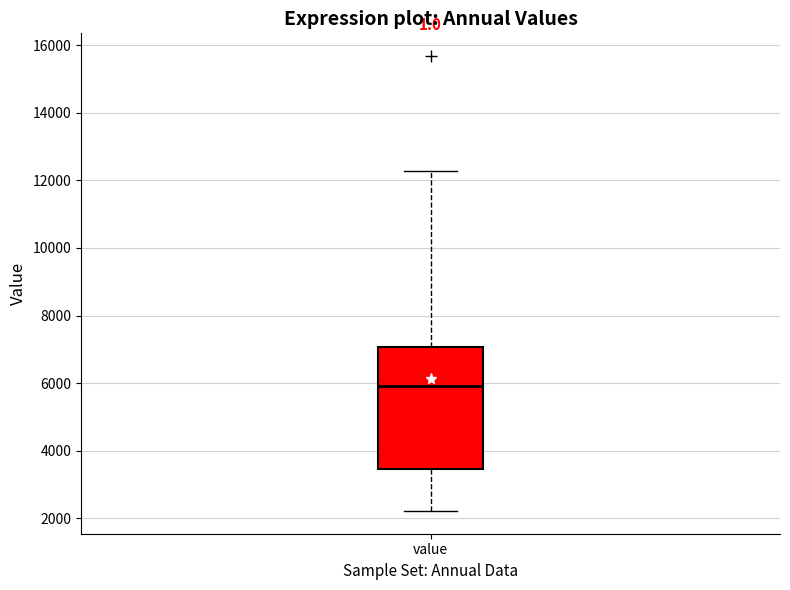

Transcribe this box plot: give where the median line is, the range the box spans, and where the two whiskers end, as read against the y-axis. The values are not printed on the chart, so give them approximately, as read against the axis.

median 6000, box 3400 to 7000, whiskers 2200 to 12200